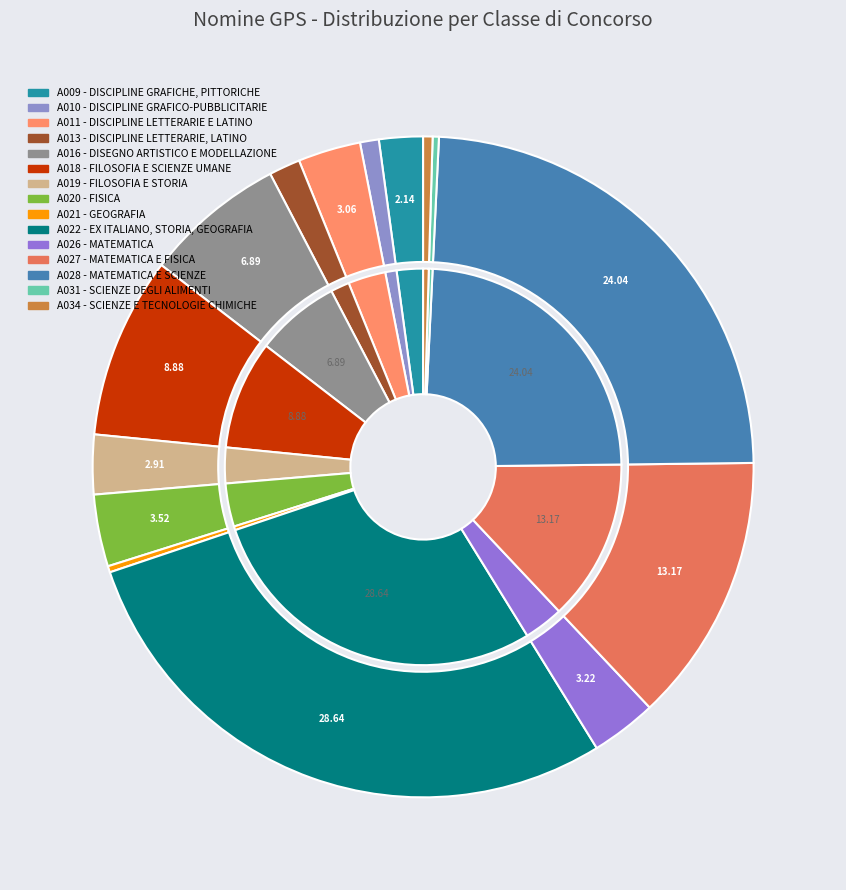

To the nearest percent, what is the combined percentage of A026 - MATEMATICA and A031 - SCIENZE DEGLI ALIMENTI?

4%